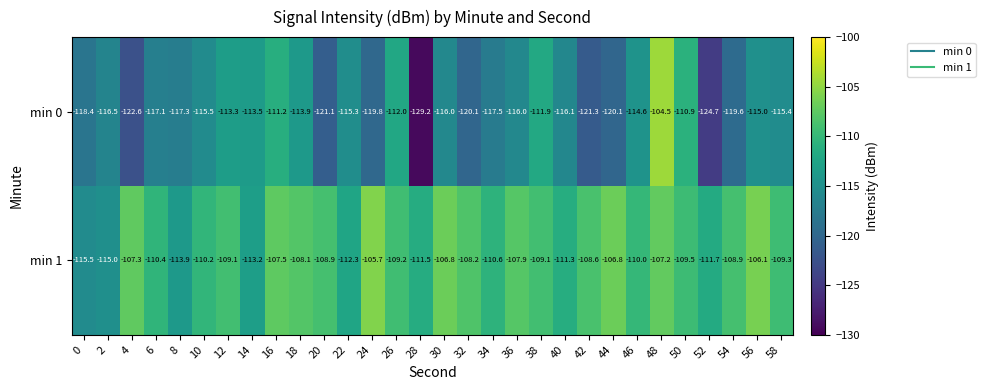

What is the sum of the min 0 values at 24 and 4?

-242.4